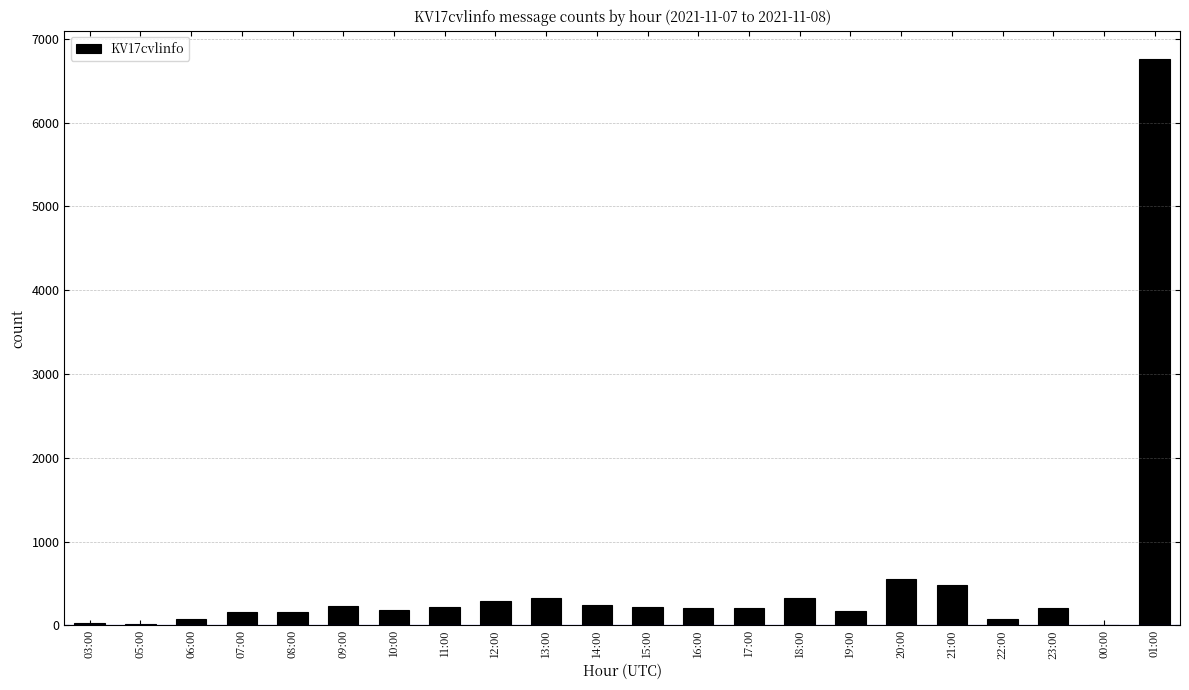

Count the number of data series in this chart.

1